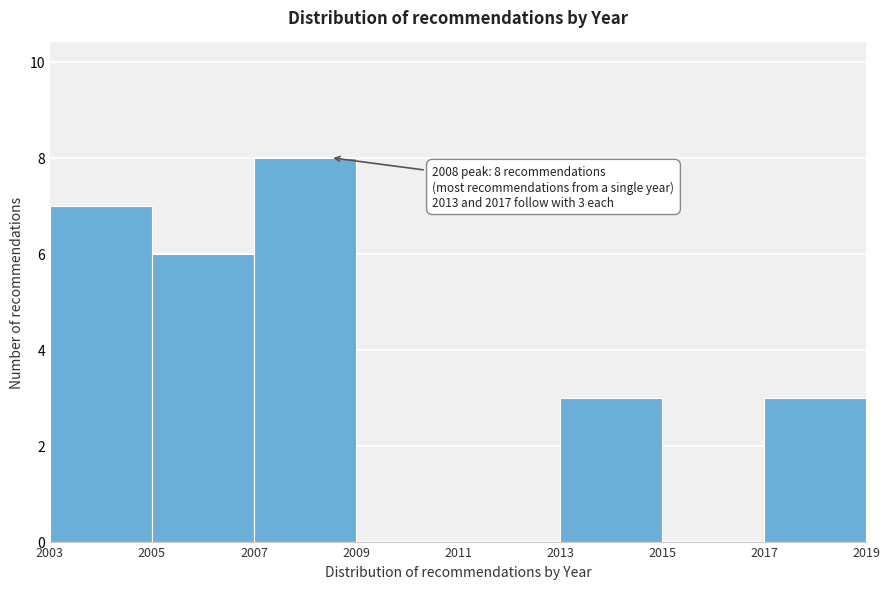

Over which range of the x-axis is the bar tallest?

2007 to 2009